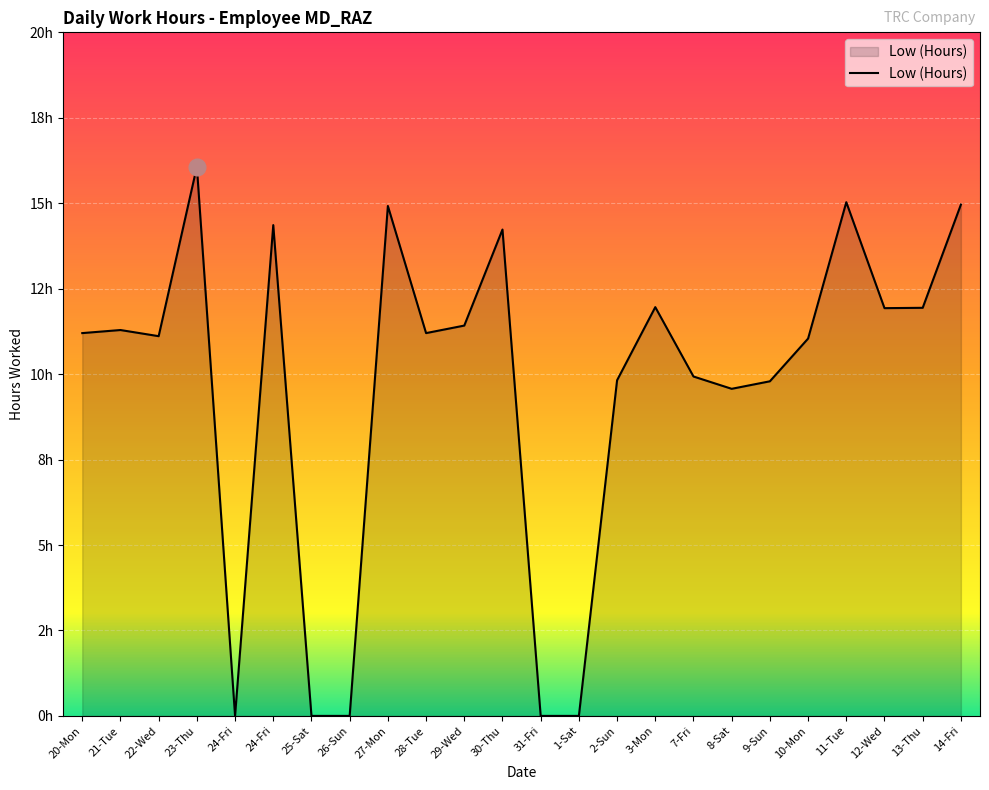

Does the chart display data point markers on the line(s)?

No